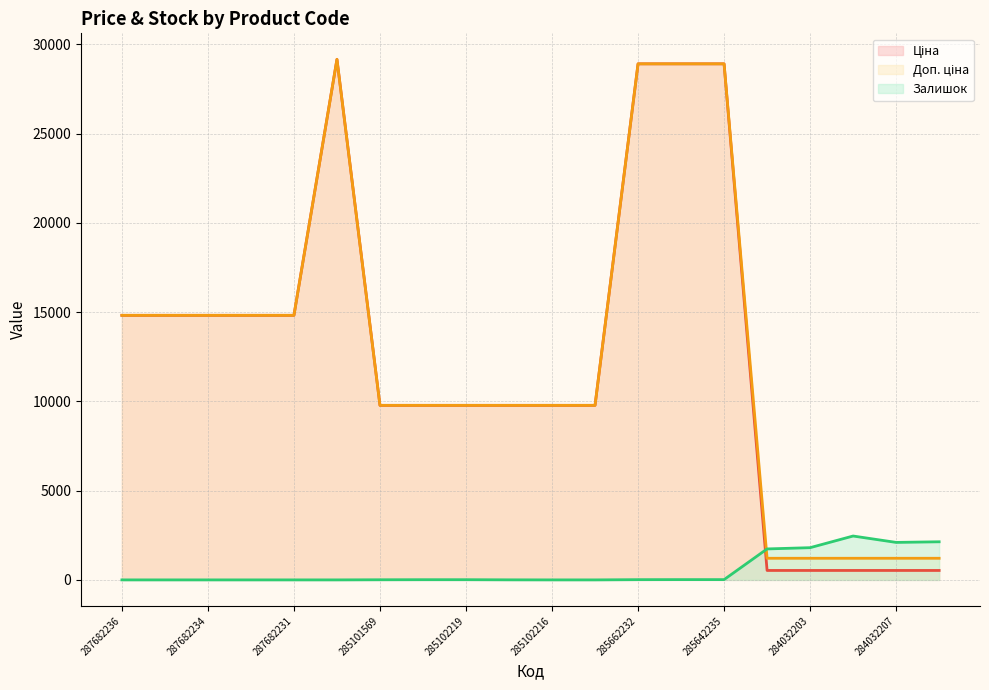

List the labels in order of Залишок value, largest first.

284032208, 284032202, 284032207, 284032203, 284032204, 285642236, 285642235, 285662232, 285102221, 285102219, 285101569, 285102218, 287682236, 287682235, 287682234, 287682233, 287682231, 287702232, 285102216, 285102120